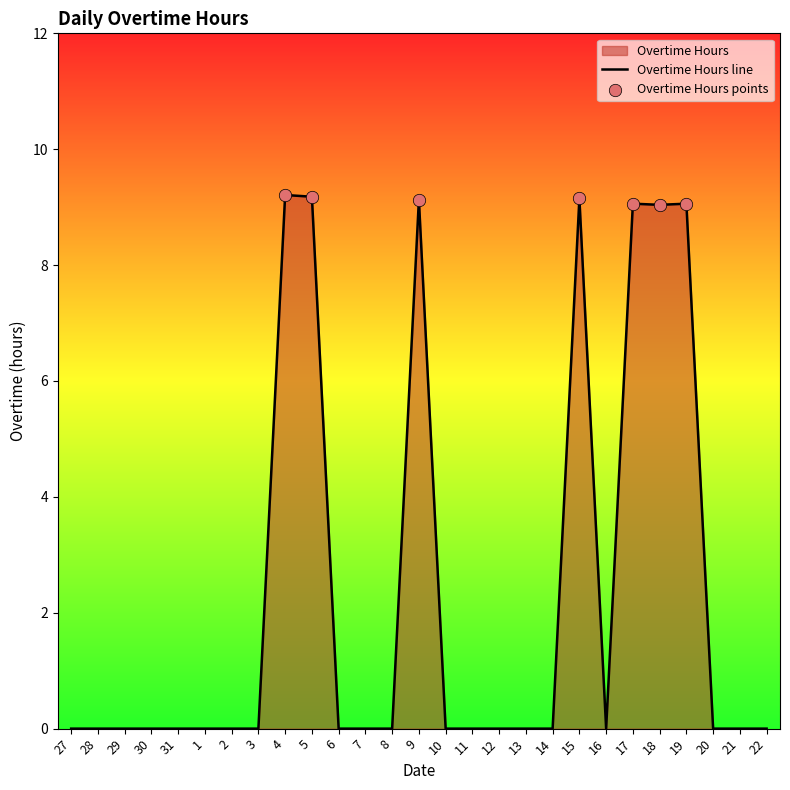

Which has a higher value, 2 or 27?

2